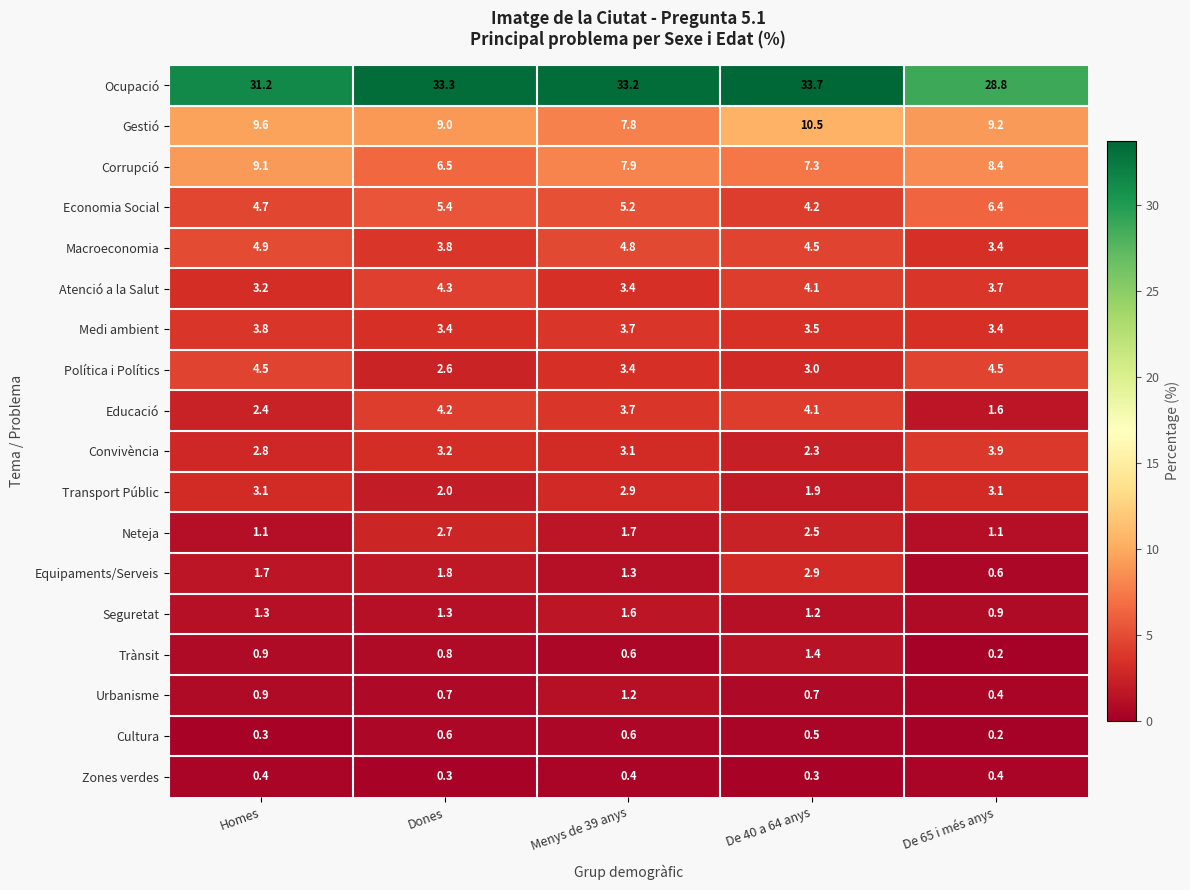

Count the number of data series in this chart.

18